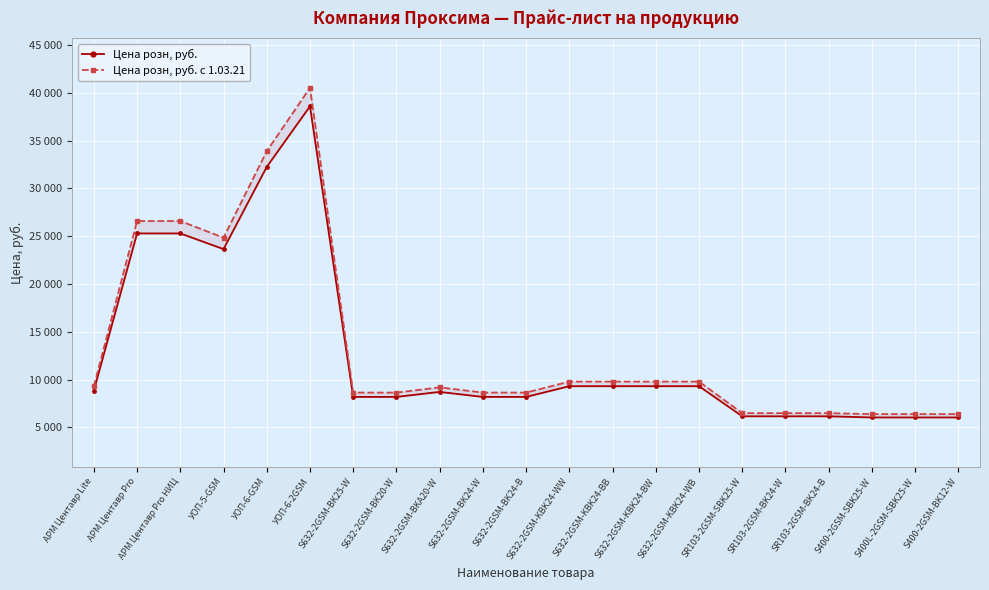

What is the label of the 2nd point from the left?

АРМ Центавр Pro